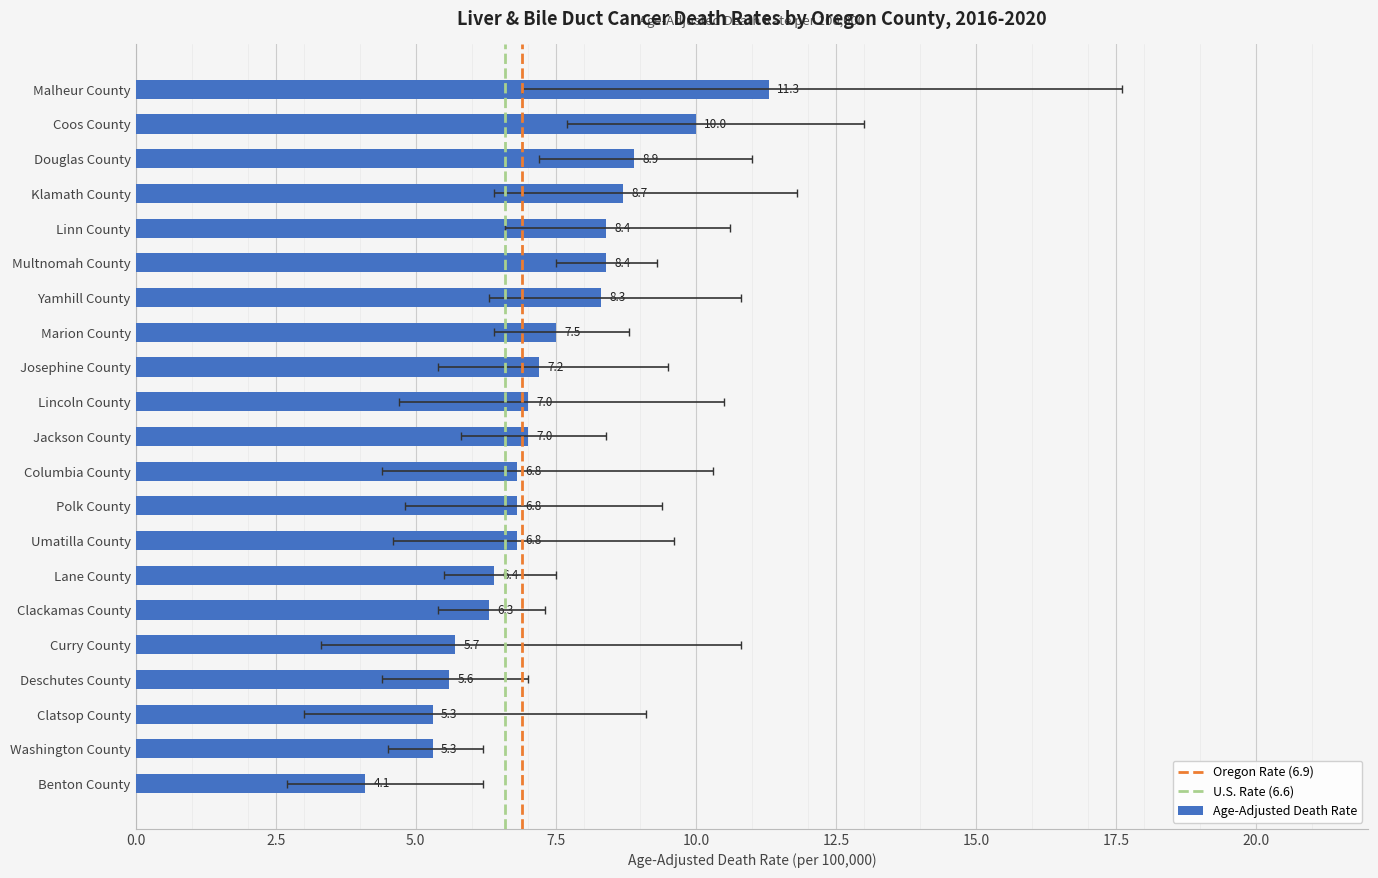

What is the difference between the highest and lowest values at lower_ci?

5.3